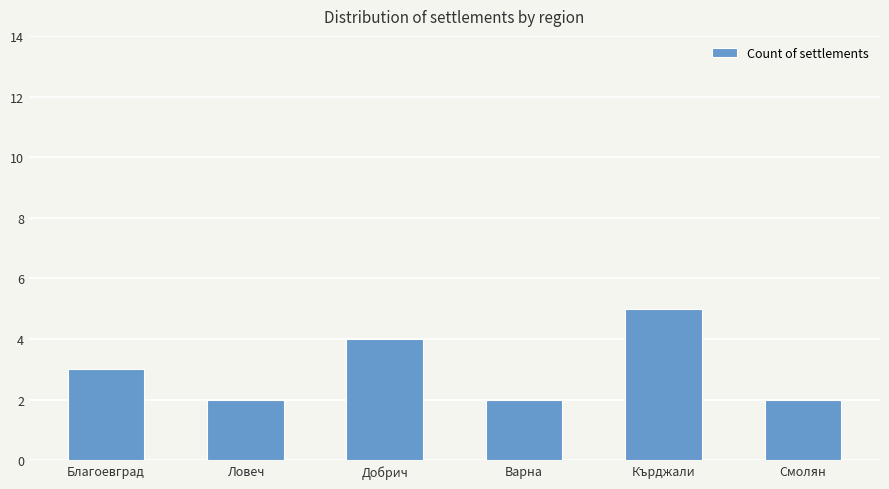

How many bars are there in total?

6